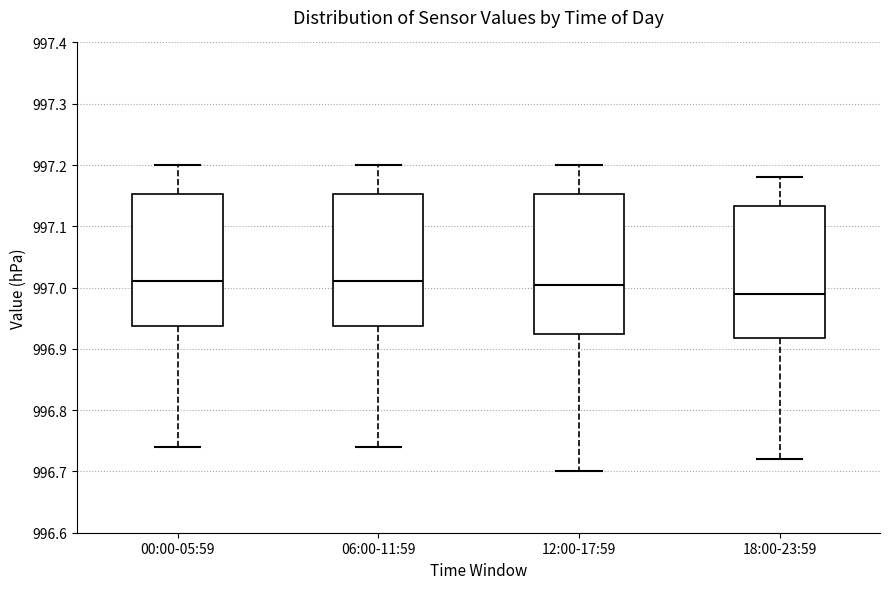

Where does the median line of the box for 06:00-11:59 sit on the y-axis? The values are not printed on the chart, so give them approximately, as read against the axis.

997.01